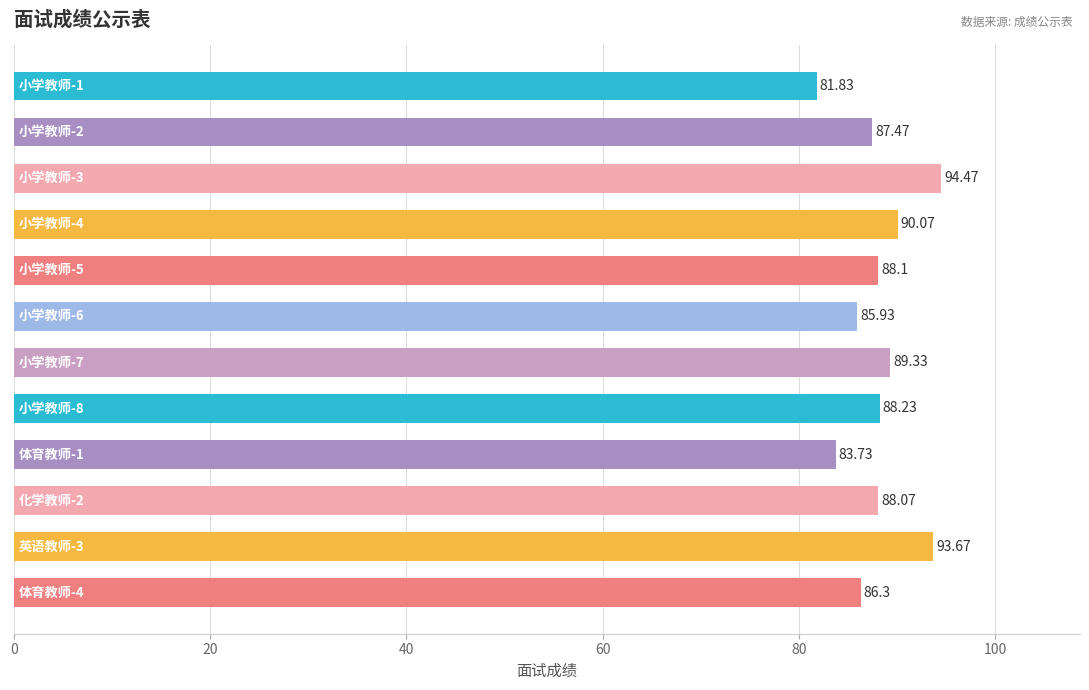

What is the sum of all values?

1057.2